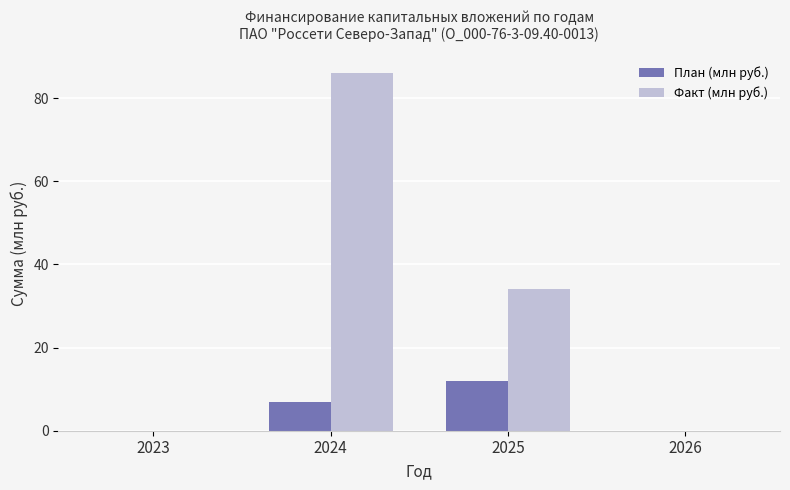

The value of План (млн руб.) at 2024 is 7.0. True or false?

True